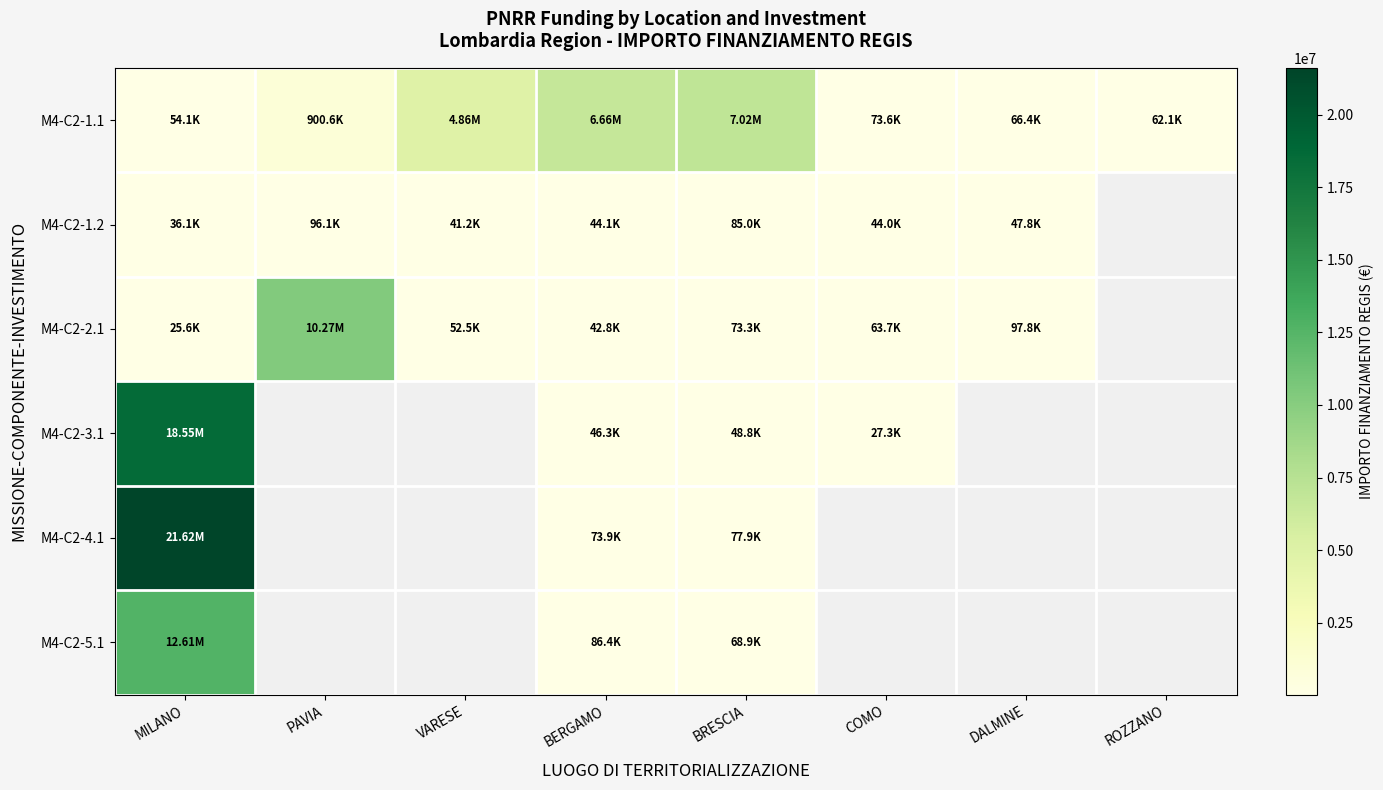

Which category has the lowest value in the M4-C2-3.1 series?

COMO